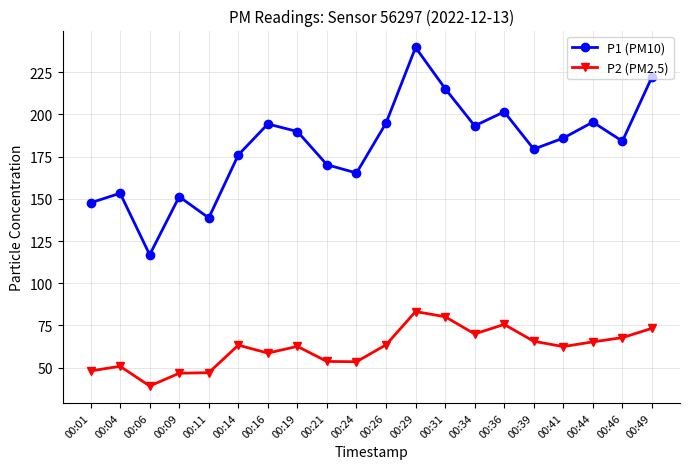

What are all the series names shown in the legend?

P1 (PM10), P2 (PM2.5)